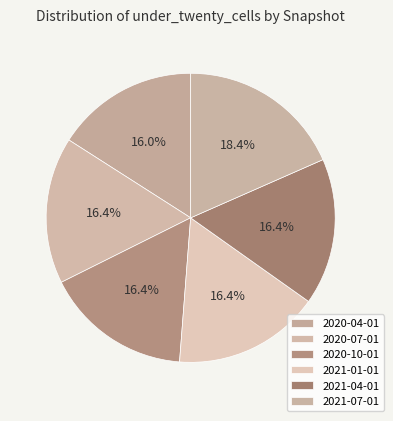

The 2020-10-01 slice represents 16% of the pie. True or false?

True